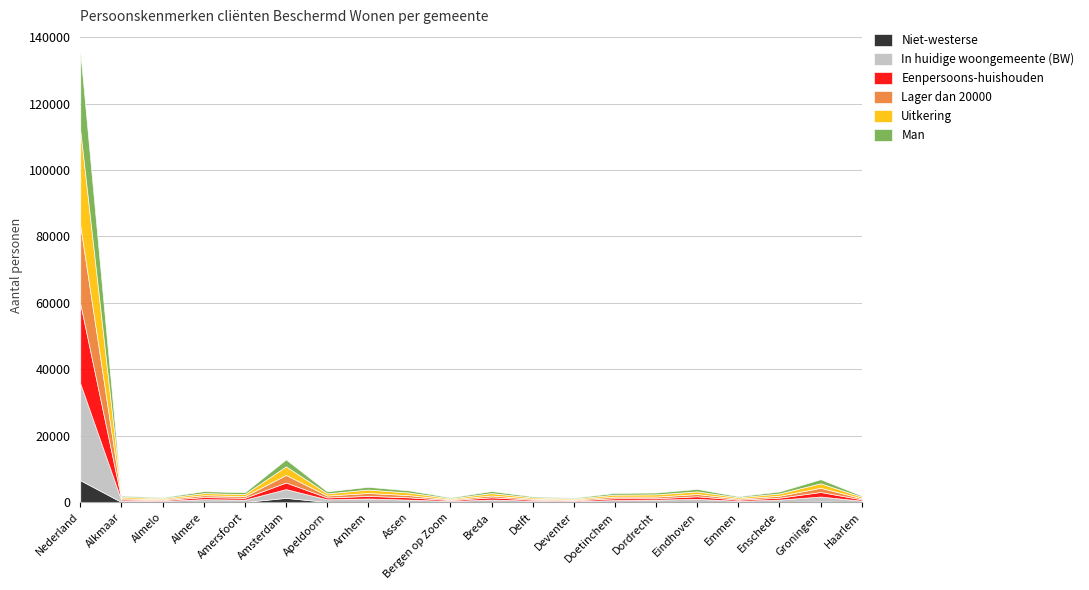

List the series in order of their peak value, highest first.

In huidige woongemeente (BW), Uitkering, Eenpersoons-huishouden, Lager dan 20000, Man, Niet-westerse